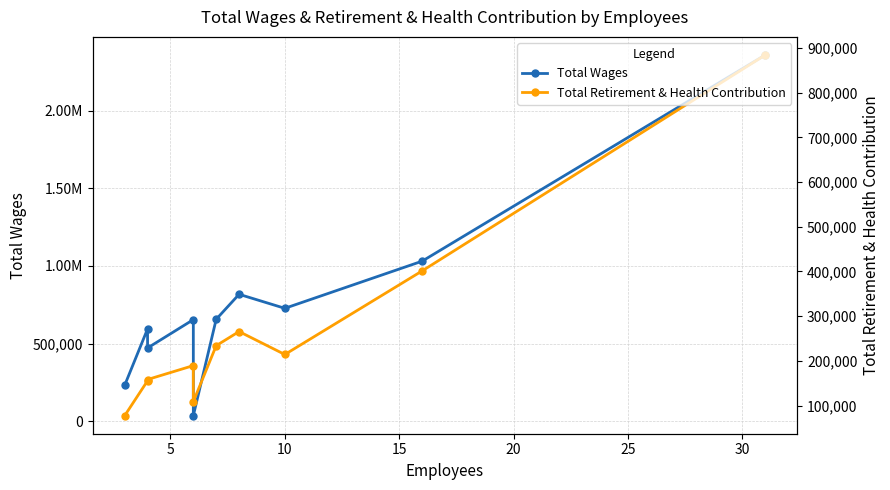

Between 20 and 30, which is larger?

30